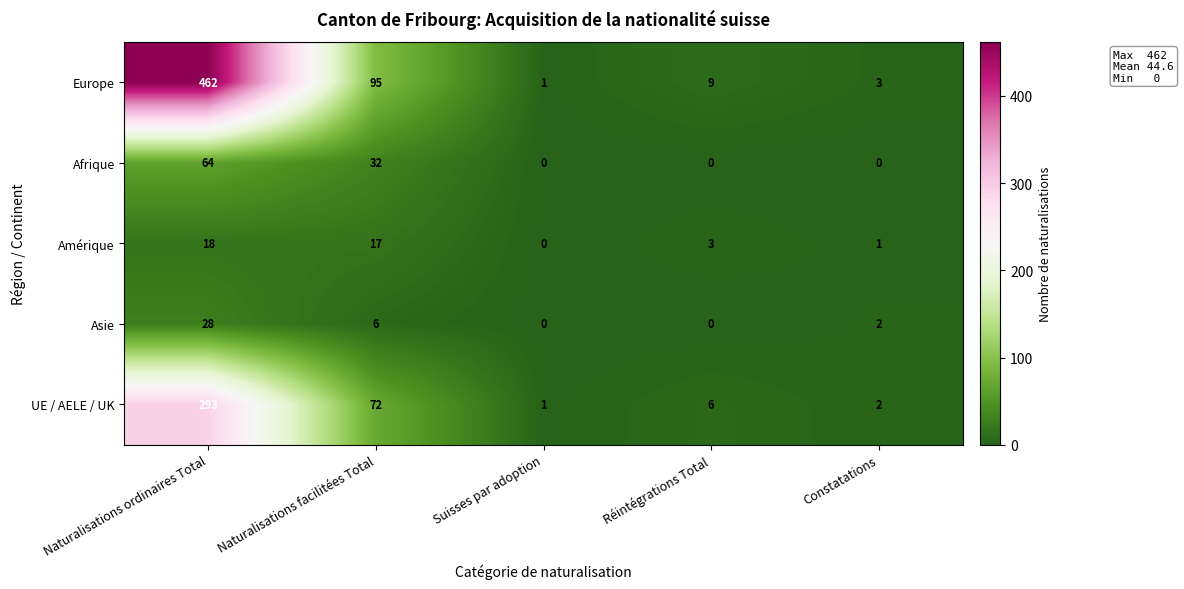

Reading left to right, transcribe all the data shown in this chart.

Europe: Naturalisations ordinaires Total=462	Naturalisations facilitées Total=95	Suisses par adoption=1	Réintégrations Total=9	Constatations=3
Afrique: Naturalisations ordinaires Total=64	Naturalisations facilitées Total=32	Suisses par adoption=0	Réintégrations Total=0	Constatations=0
Amérique: Naturalisations ordinaires Total=18	Naturalisations facilitées Total=17	Suisses par adoption=0	Réintégrations Total=3	Constatations=1
Asie: Naturalisations ordinaires Total=28	Naturalisations facilitées Total=6	Suisses par adoption=0	Réintégrations Total=0	Constatations=2
UE / AELE / UK: Naturalisations ordinaires Total=293	Naturalisations facilitées Total=72	Suisses par adoption=1	Réintégrations Total=6	Constatations=2